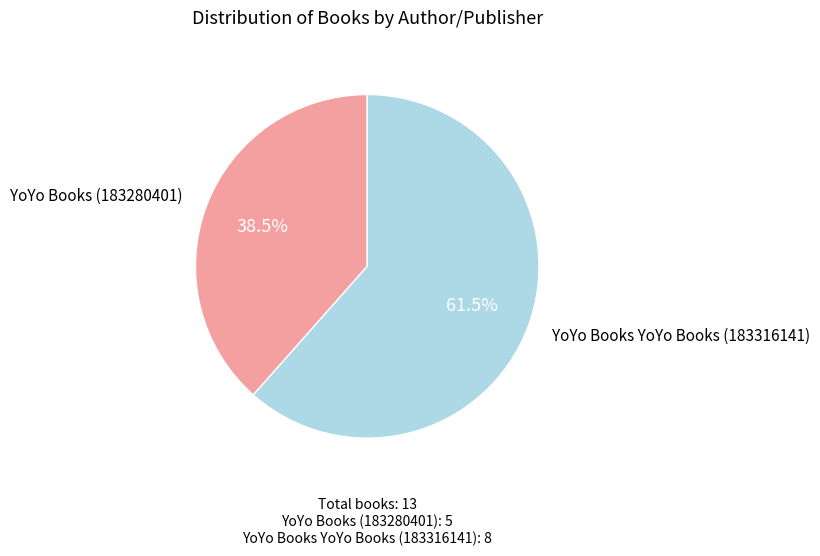

What is the ratio of the value at YoYo Books YoYo Books (183316141) to the value at YoYo Books (183280401)?

1.6